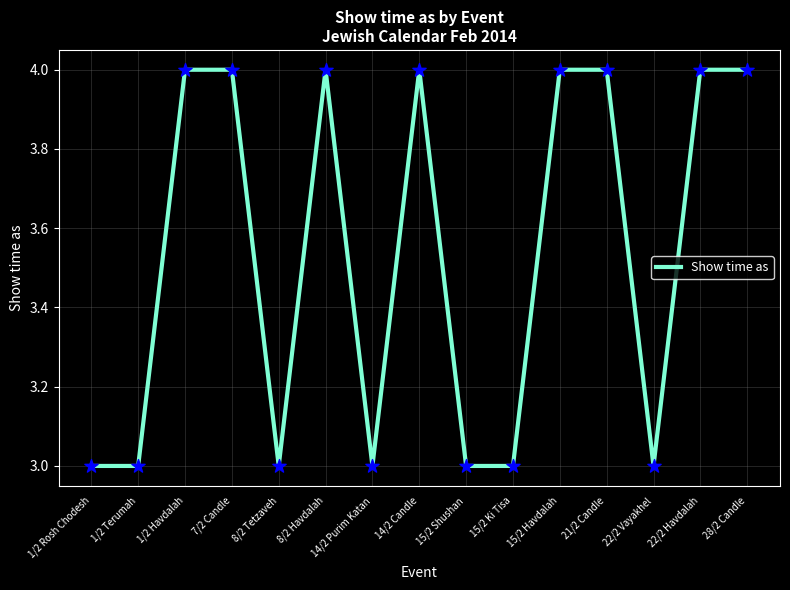

Approximately how many times larger is the value at 1/2 Havdalah compared to 15/2 Ki Tisa?

1.3